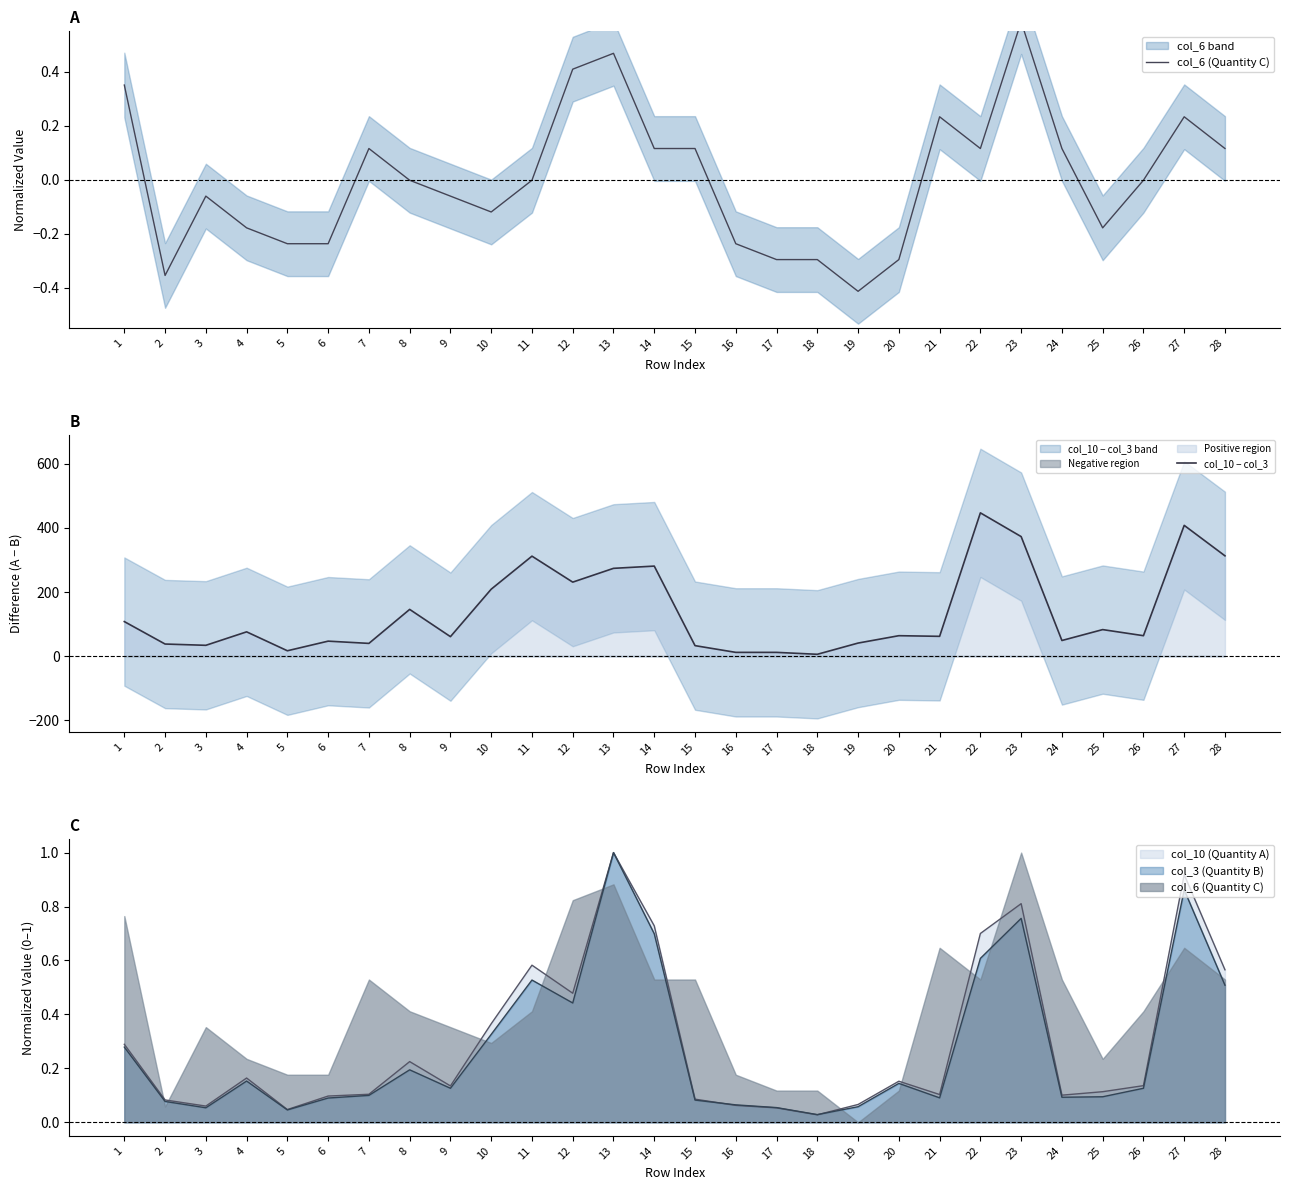

What is the greatest value displayed?

447.0